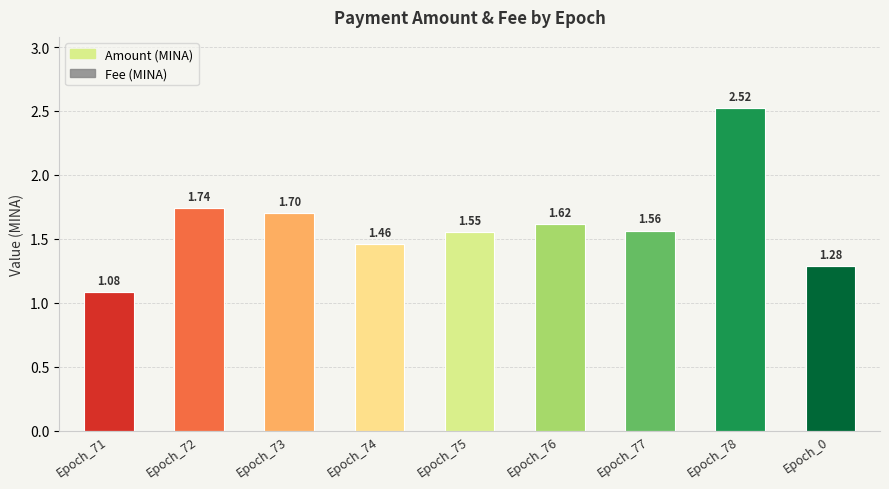

At Epoch_77, list the series in order from smallest to largest.

Fee, Amount